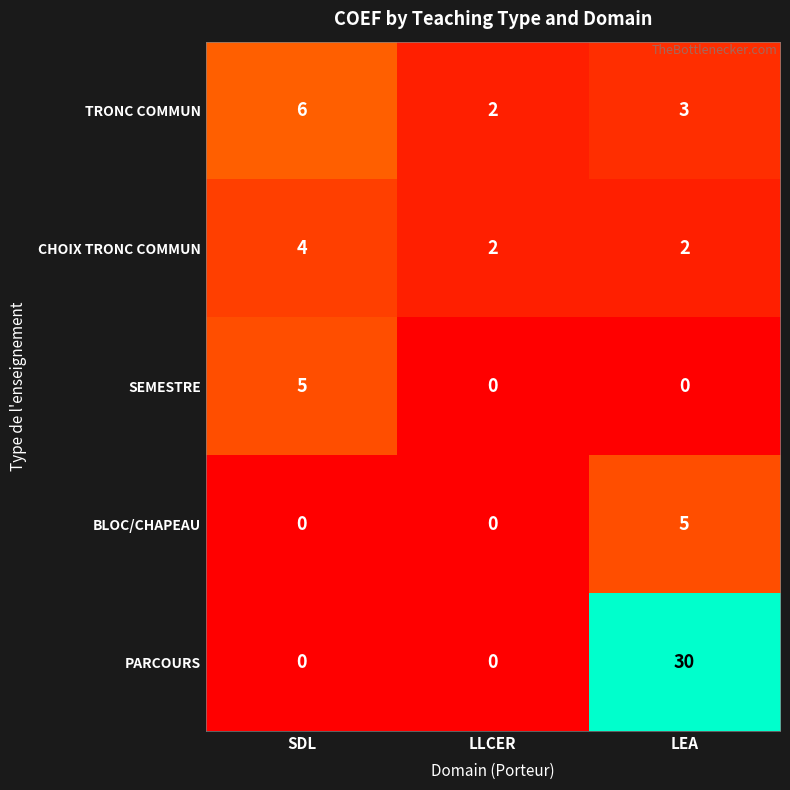

What is the maximum value for BLOC/CHAPEAU?

5